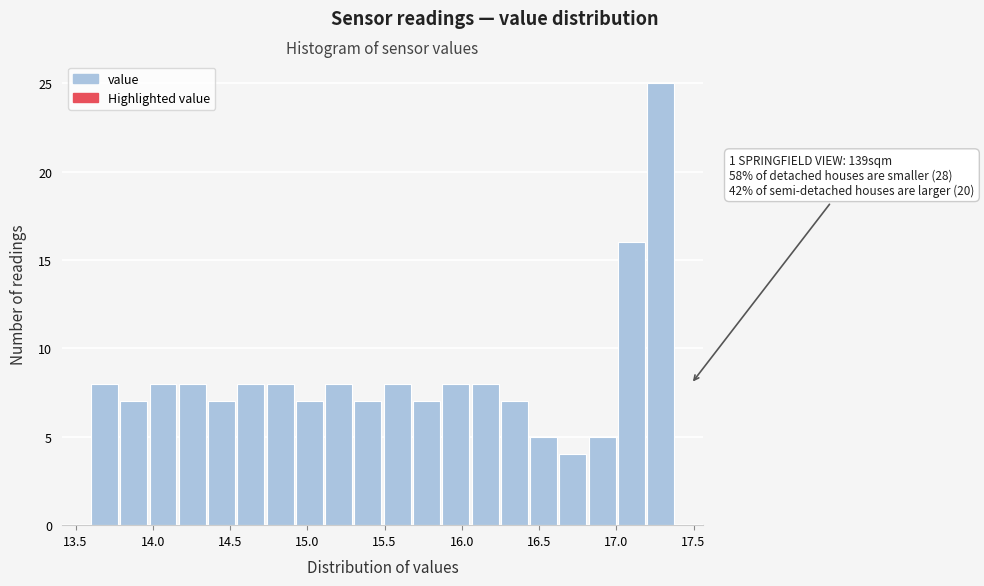

Around what value on the x-axis is the tallest bar? Give the approximate position of its centre, as read against the axis.

17.30